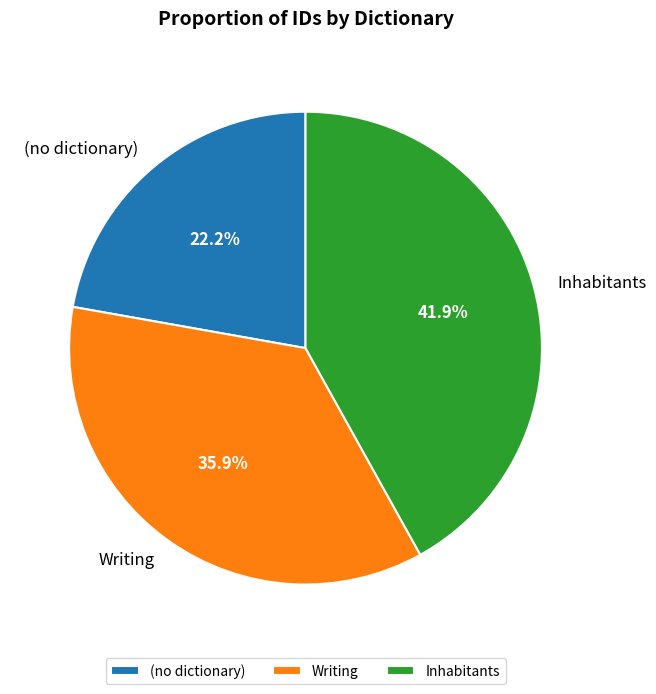

How many segments does this pie chart have?

3